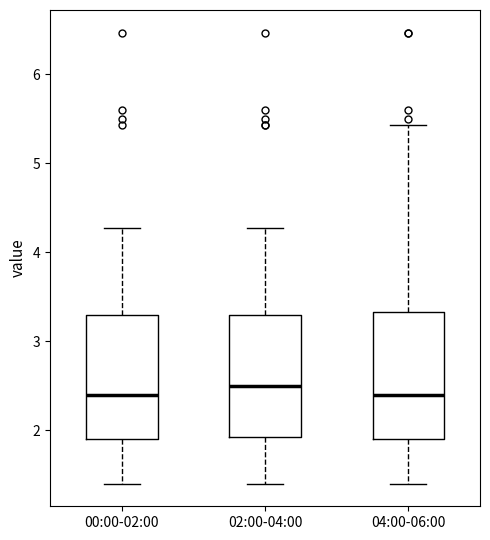

Reading left to right, transcribe this box plot: for each box, give where its median line is, the range the box spans, and where its two whiskers end, as read against the y-axis. The values are not printed on the chart, so give them approximately, as read against the axis.

00:00-02:00: median 2.4, box 1.9 to 3.3, whiskers 1.4 to 4.3
02:00-04:00: median 2.5, box 1.9 to 3.3, whiskers 1.4 to 4.3
04:00-06:00: median 2.4, box 1.9 to 3.3, whiskers 1.4 to 5.4